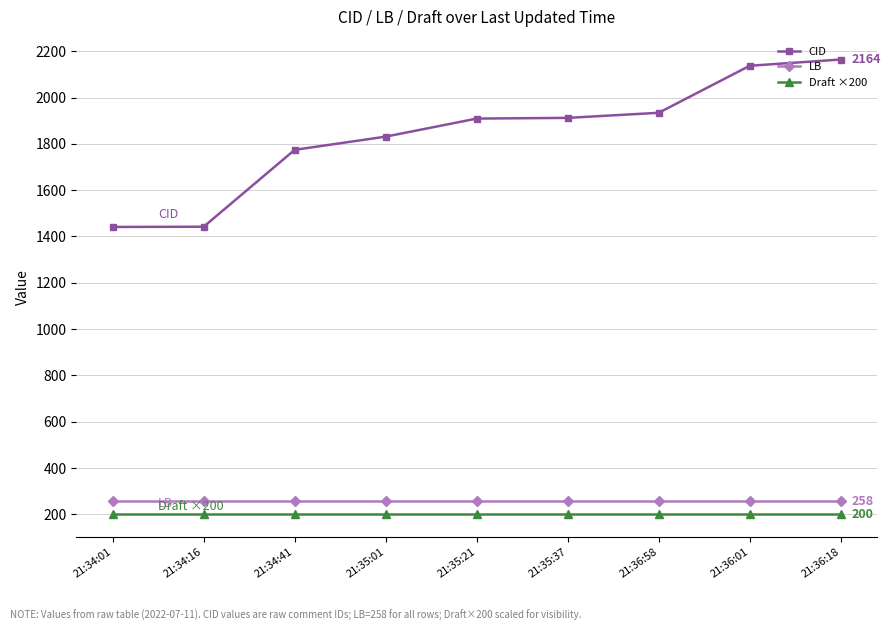

How many lines are shown in the chart?

3